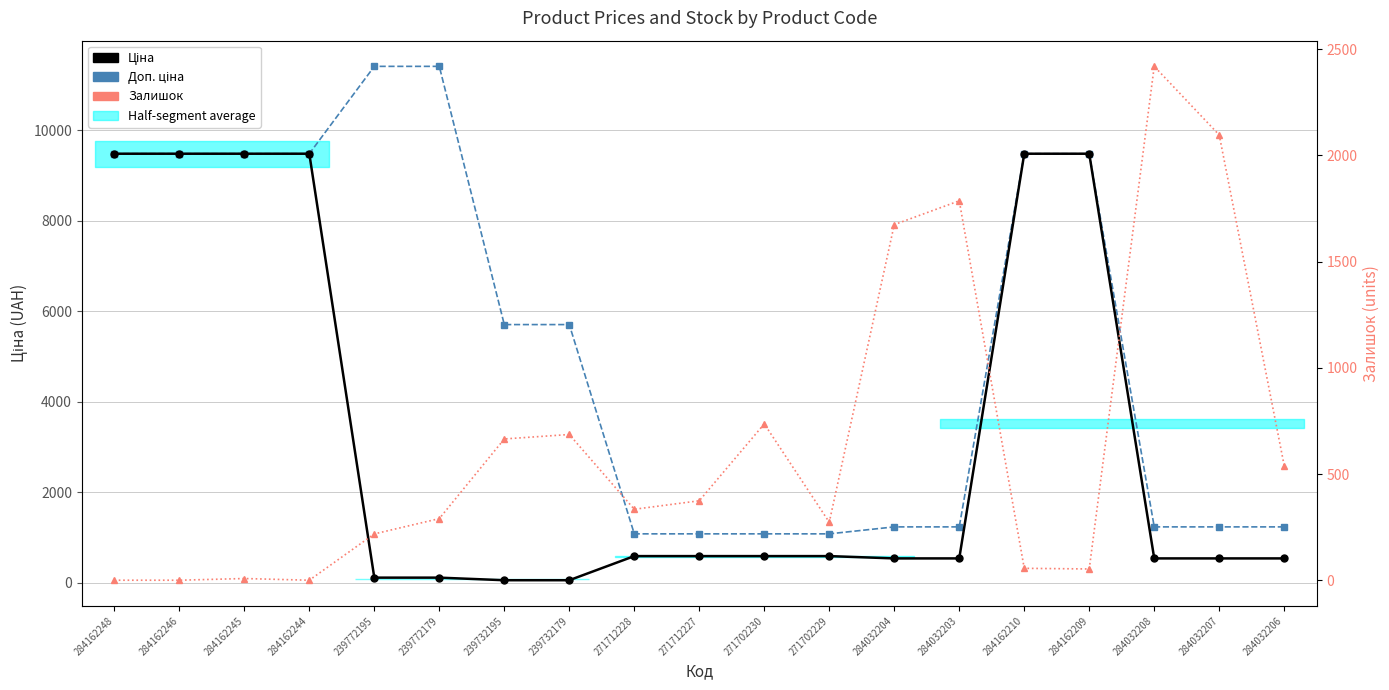

Does the chart display data point markers on the line(s)?

Yes